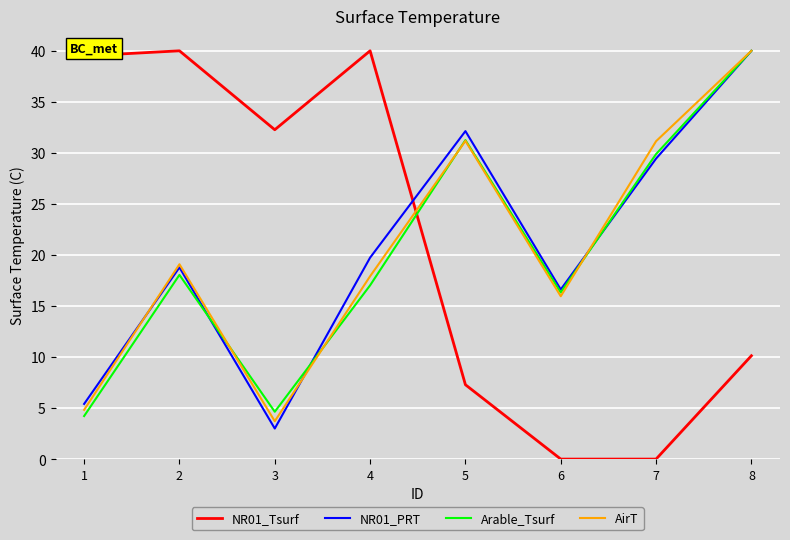

Where do NR01_Tsurf and Arable_Tsurf first cross each other?

4 and 5